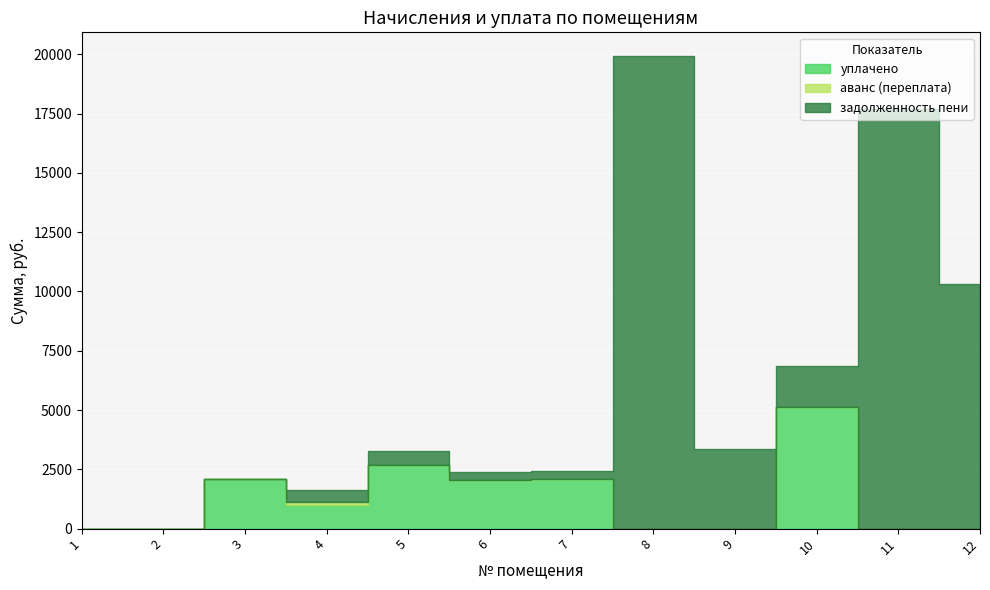

True or false: аванс (переплата) has a value of 0.0 at 11.

True